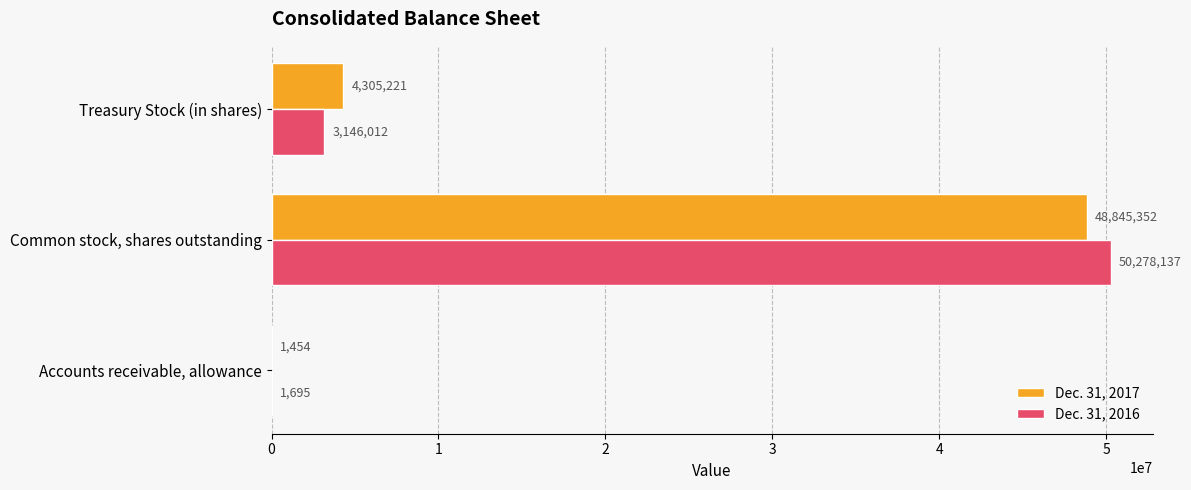

Where is Dec. 31, 2017 nearest to the value 24423403?

Treasury Stock (in shares)